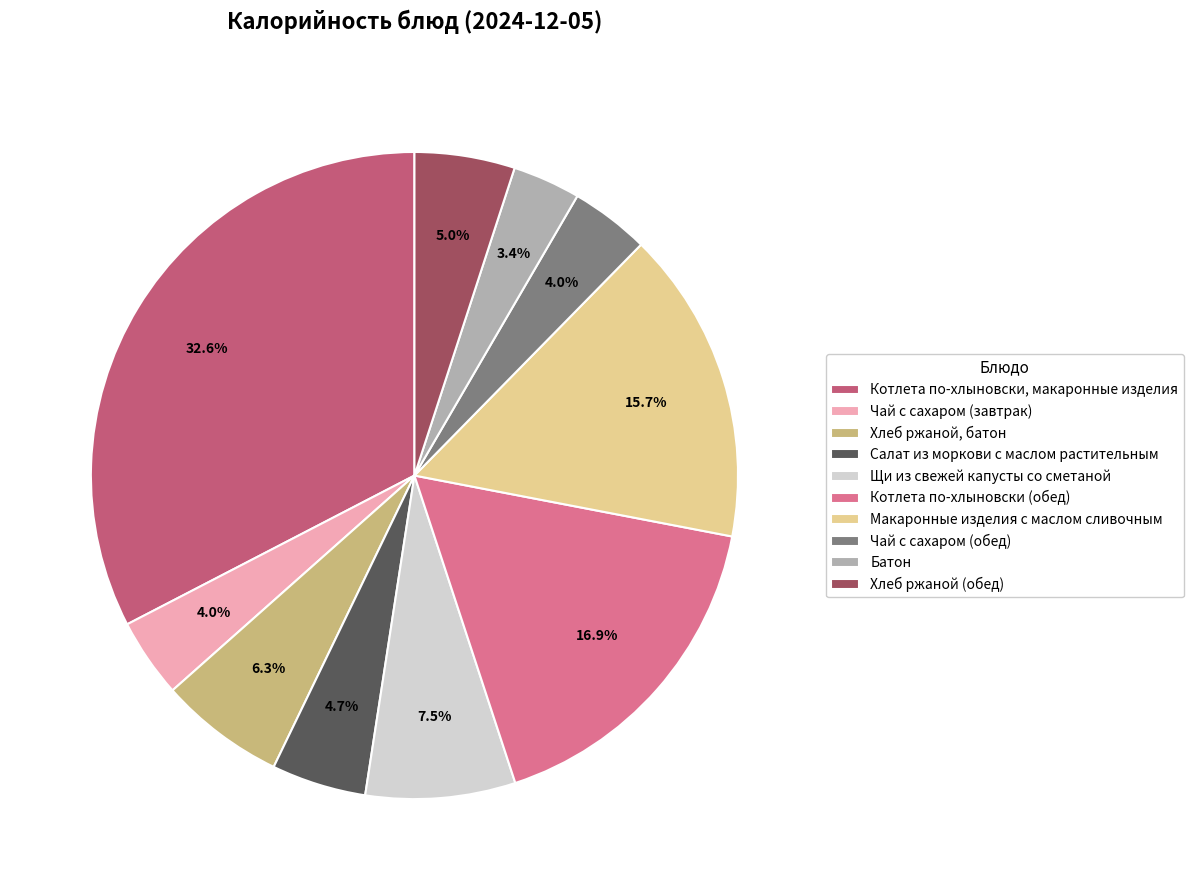

What percentage is NOT represented by Батон?

96.6%